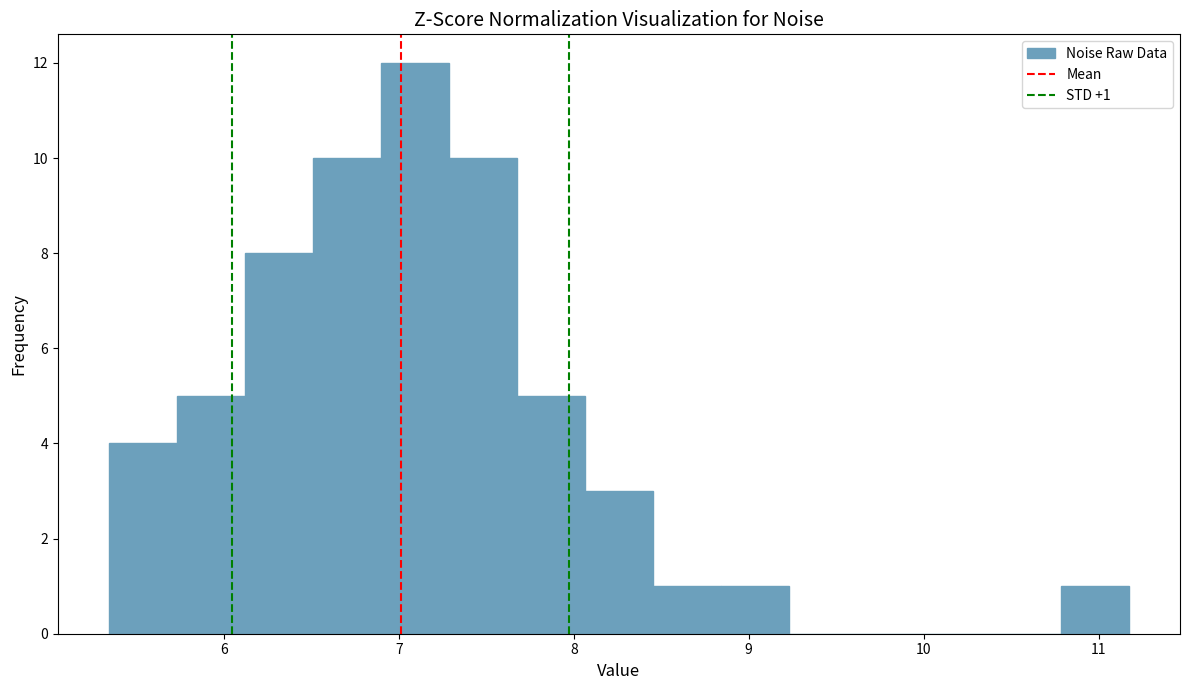

Around what value on the x-axis is the tallest bar? Give the approximate position of its centre, as read against the axis.

7.1